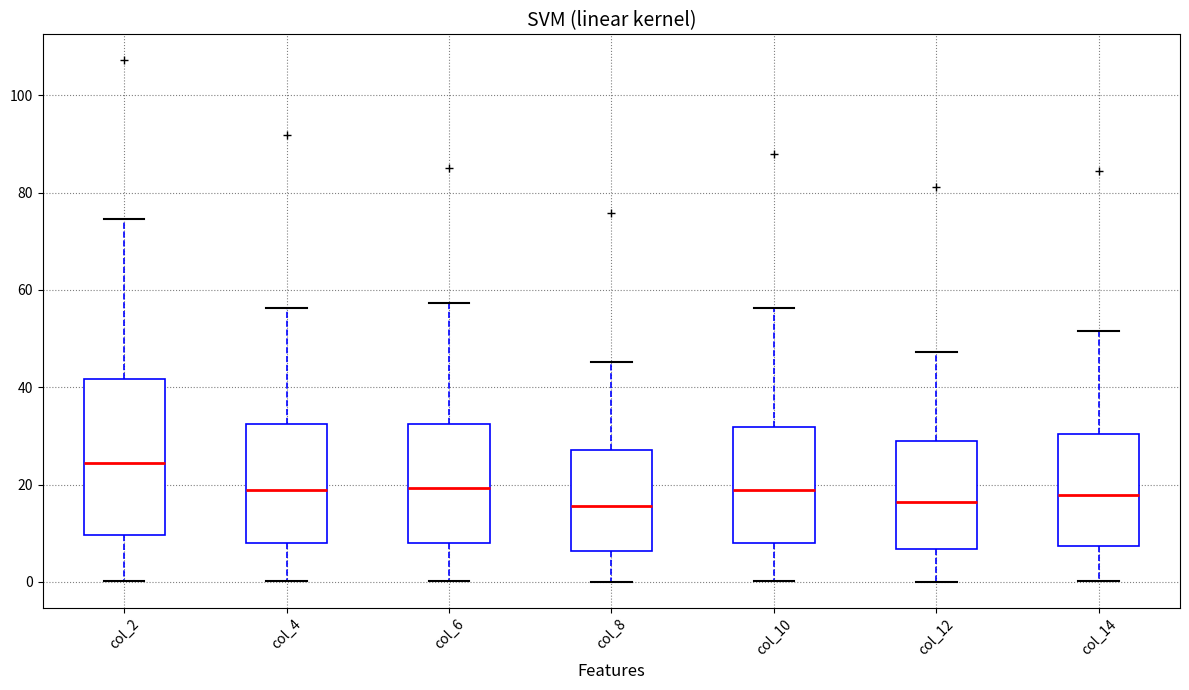

Reading left to right, read every box against the y-axis: the position of its median line, the range the box covers, and the ends of its whiskers. The values are not printed on the chart, so give them approximately, as read against the axis.

col_2: median 24, box 10 to 42, whiskers 0 to 74
col_4: median 18, box 8 to 32, whiskers 0 to 56
col_6: median 20, box 8 to 32, whiskers 0 to 58
col_8: median 16, box 6 to 28, whiskers 0 to 46
col_10: median 18, box 8 to 32, whiskers 0 to 56
col_12: median 16, box 6 to 30, whiskers 0 to 48
col_14: median 18, box 8 to 30, whiskers 0 to 52